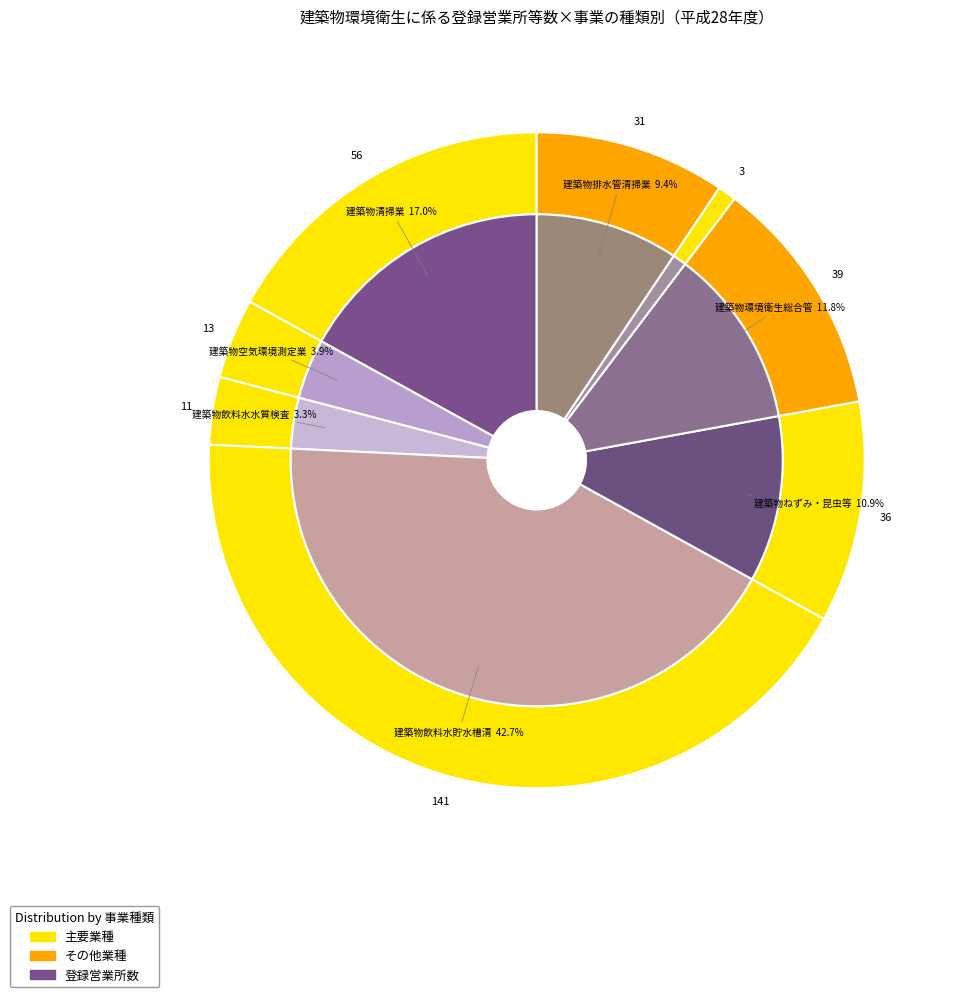

What percentage do 建築物ねずみ・昆虫等防除業 and 建築物飲料水水質検査業 together represent?

14.2%